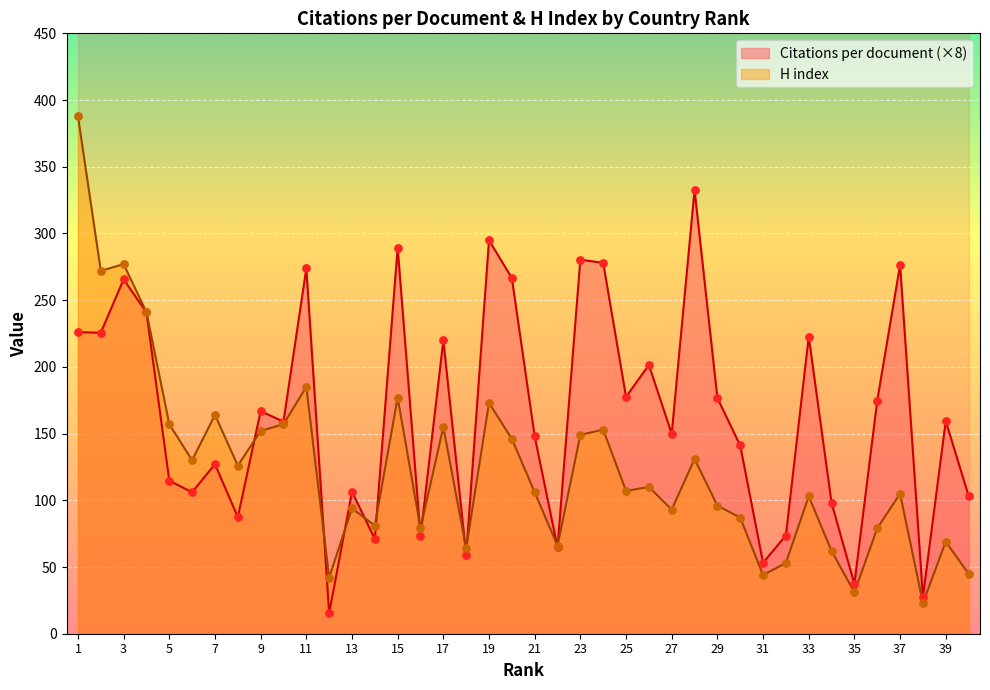

What is the total value across all series at 16?

152.3